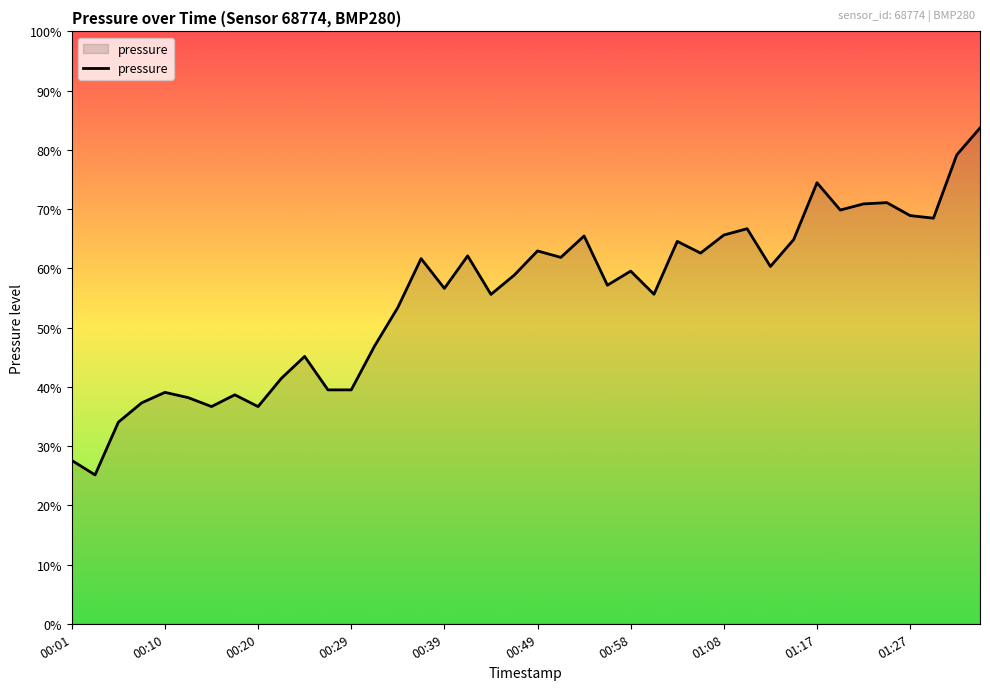

Is this an area chart (filled region under the line)?

Yes